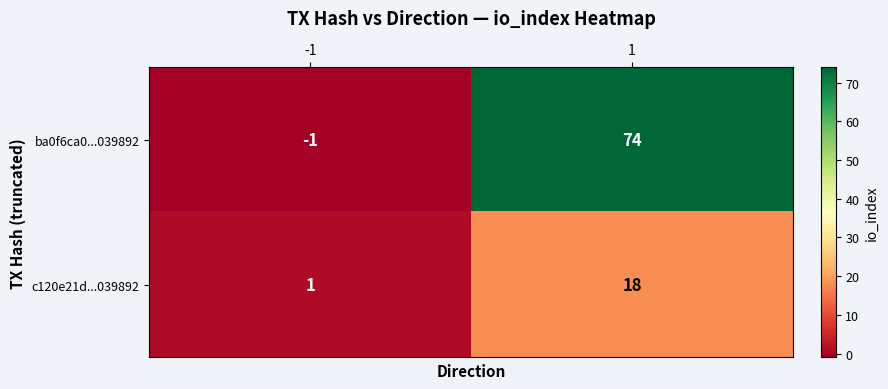

What is the difference between the ba0f6ca0...039892 values at -1 and 1?

75